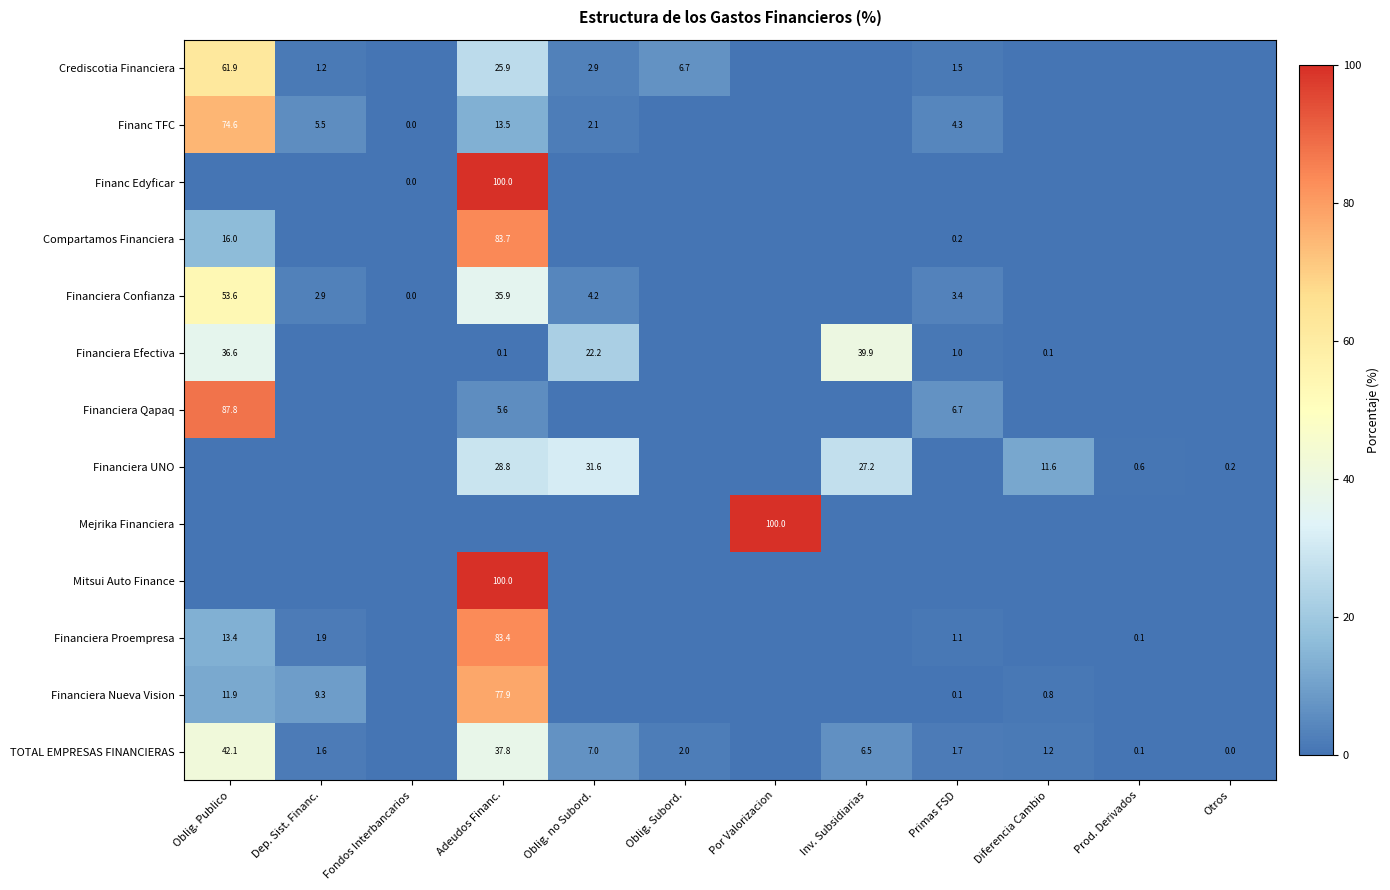

The Financiera Confianza series shows 4.2 at Oblig. no Subord.. True or false?

True